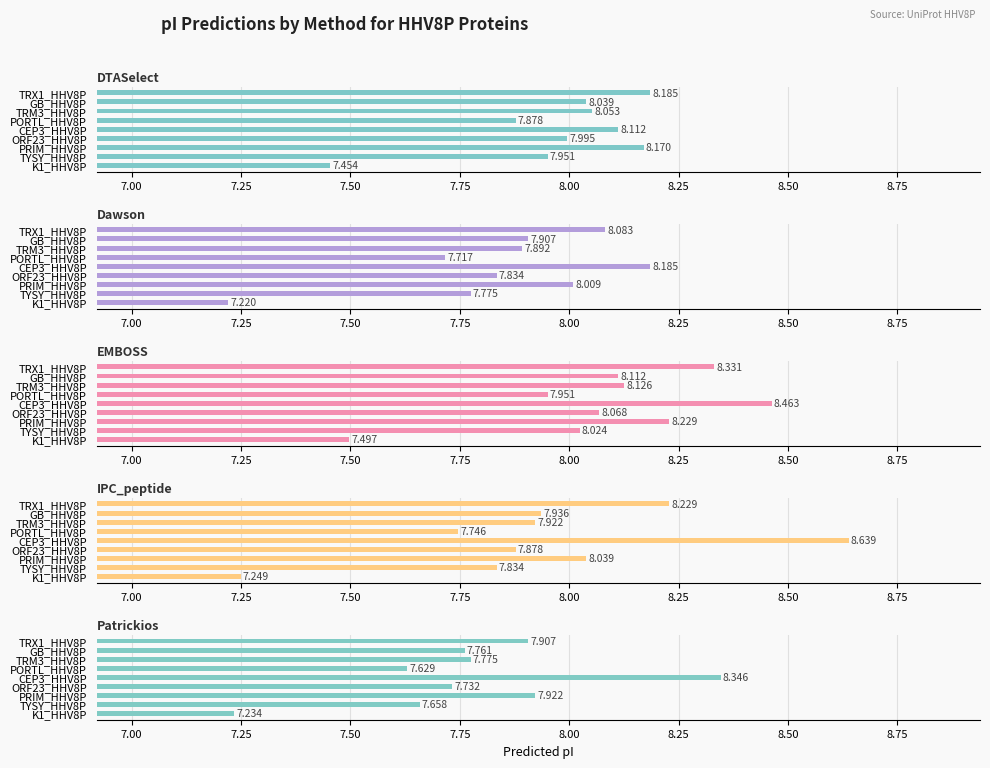

Rank the series at TRX1_HHV8P from lowest to highest value.

Patrickios, Dawson, DTASelect, IPC_peptide, EMBOSS